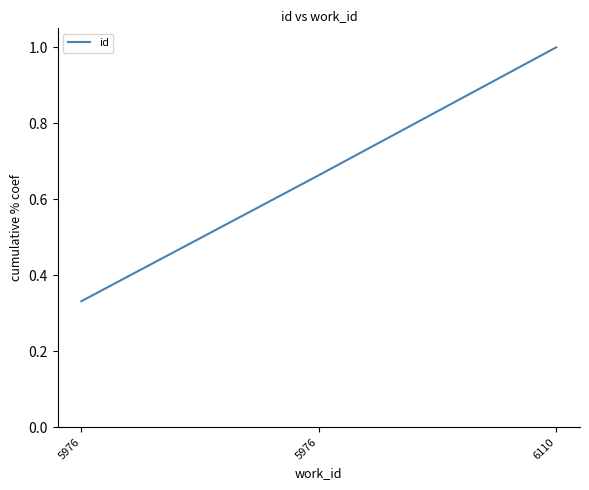

Rank the categories by value from highest to lowest.

6110, 5976, 5976